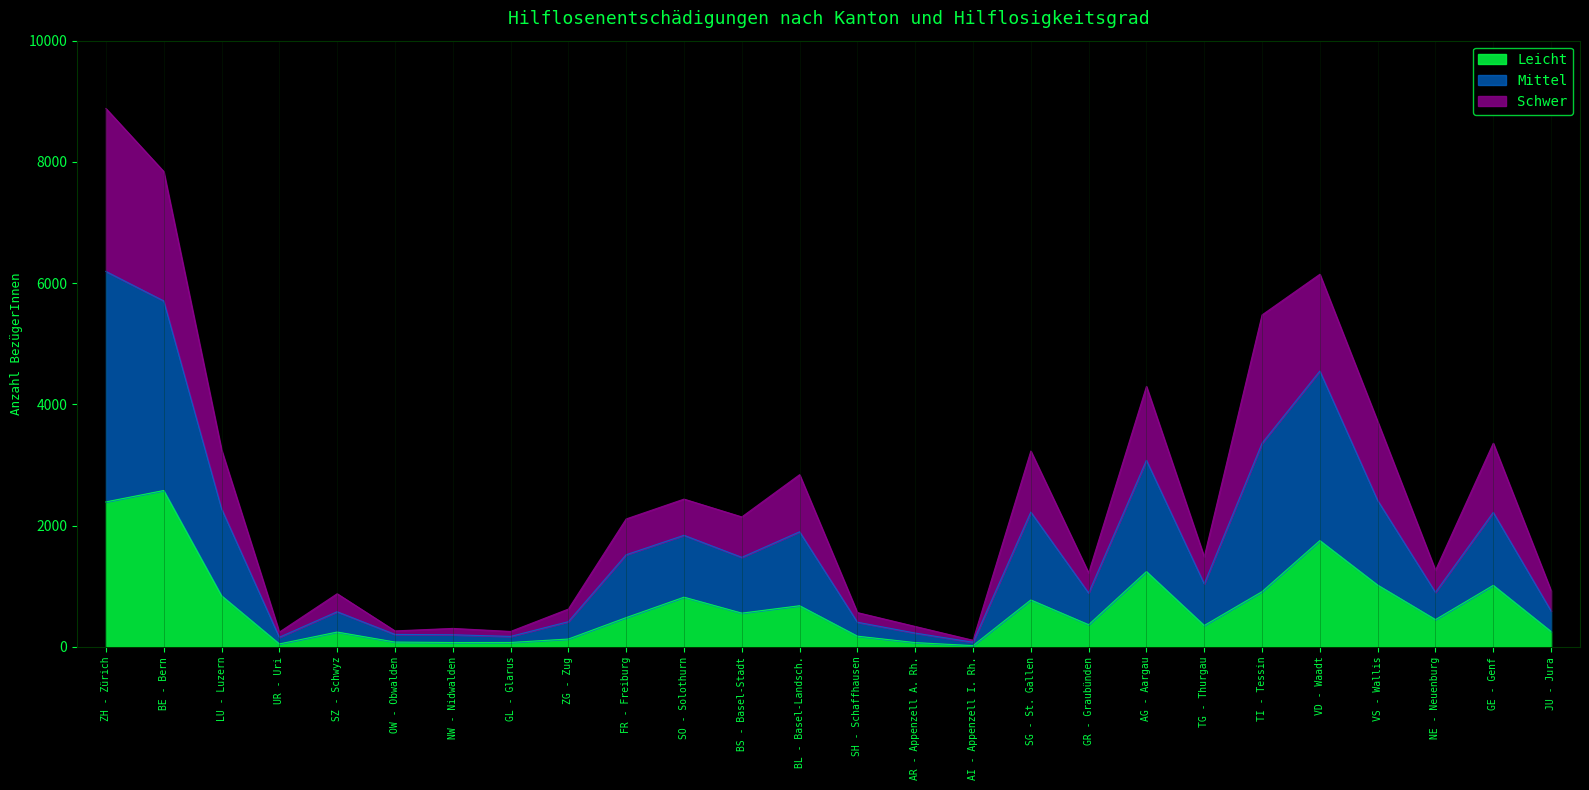

At which category is the sum across all series the highest?

ZH - Zürich